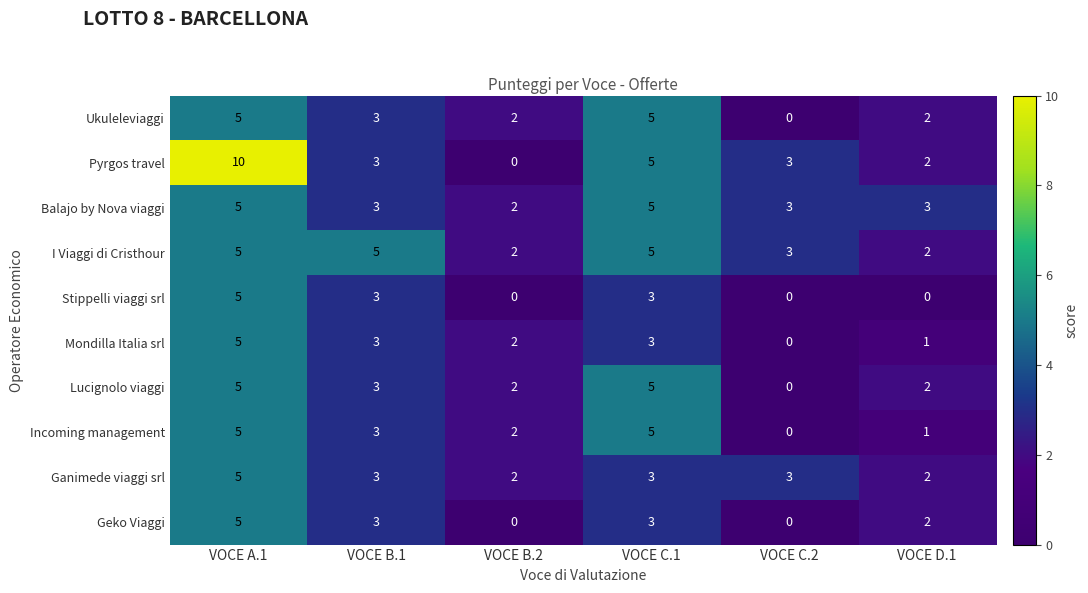

The value of Lucignolo viaggi at VOCE A.1 is 5. True or false?

True